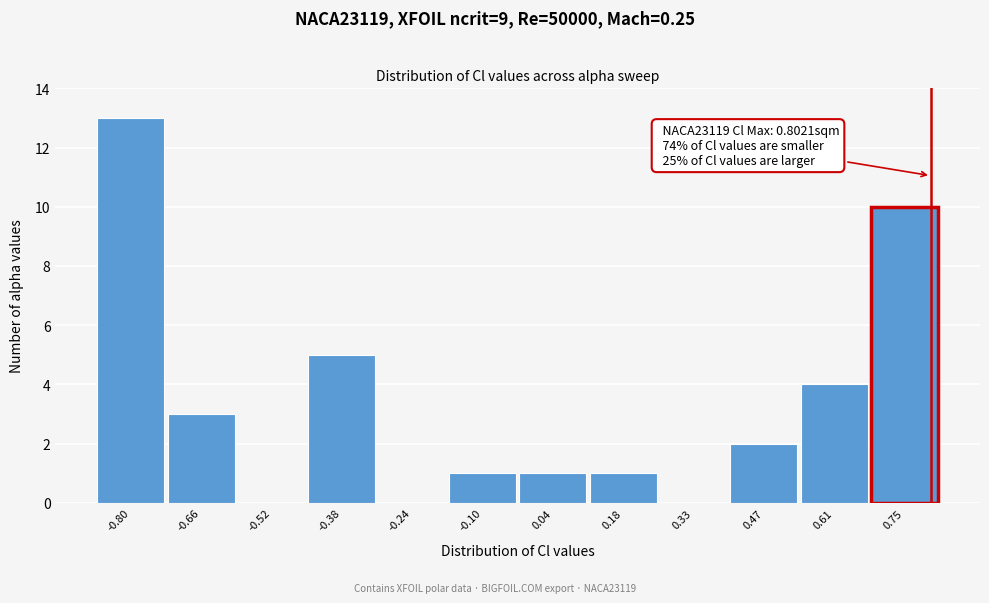

Over which range of the x-axis is the bar tallest?

-0.88 to -0.74